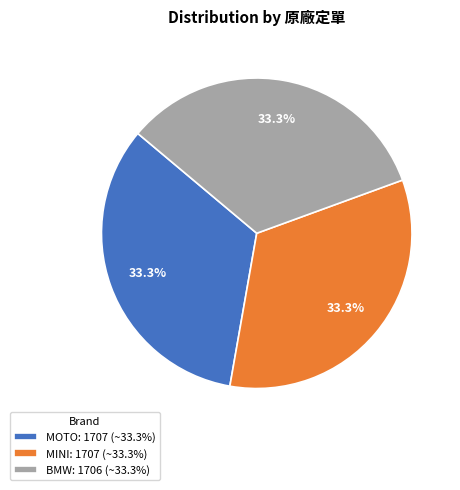

What is the ratio of the value at BMW: 1706 (~33.3%) to the value at MOTO: 1707 (~33.3%)?

1.0